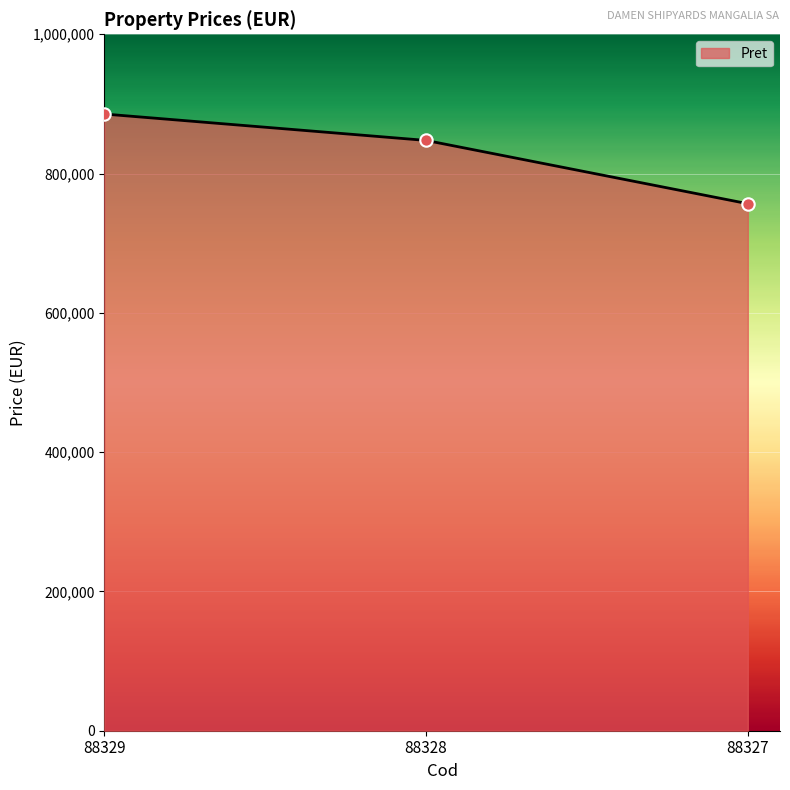

Between 88329 and 88328, which is larger?

88329